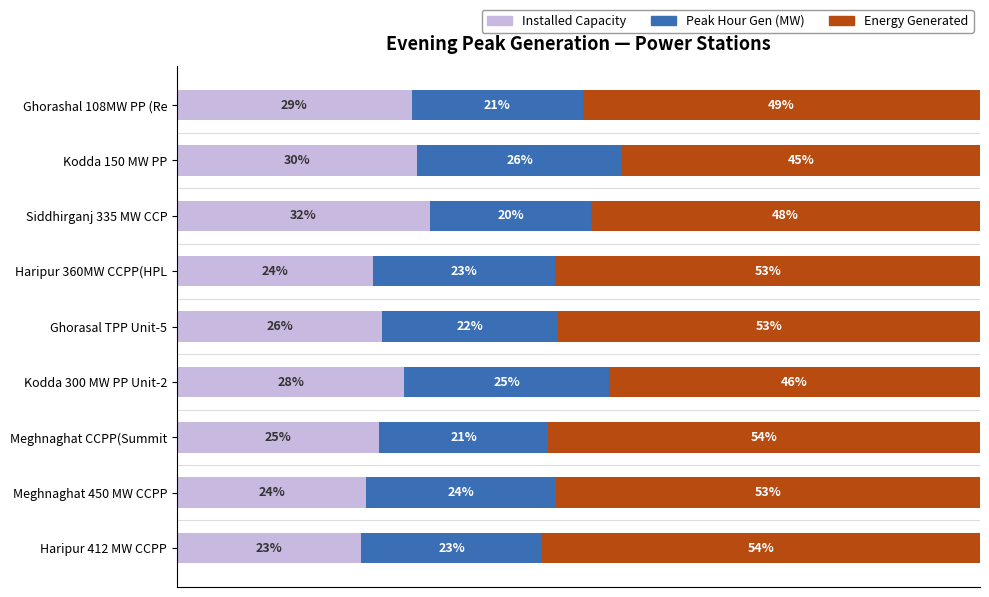

What are all the series names shown in the legend?

Installed Capacity, Peak Hour Gen (MW), Energy Generated